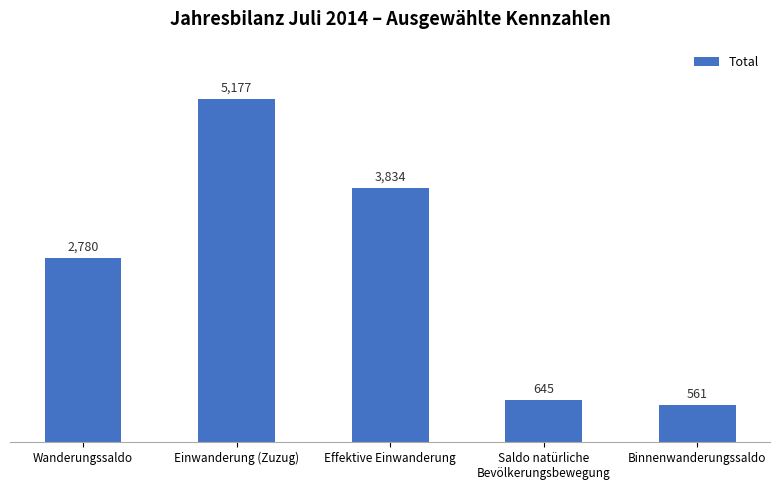

What is the sum of the values at Wanderungssaldo and Einwanderung (Zuzug)?

7957